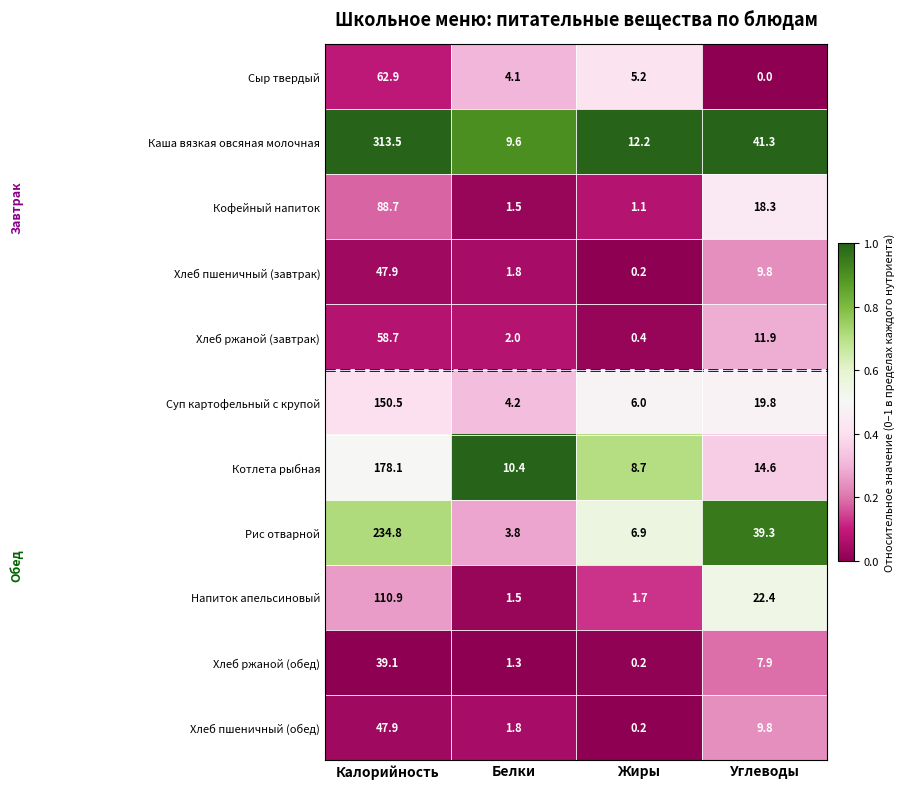

At which category does the chart reach its minimum across all series?

Углеводы